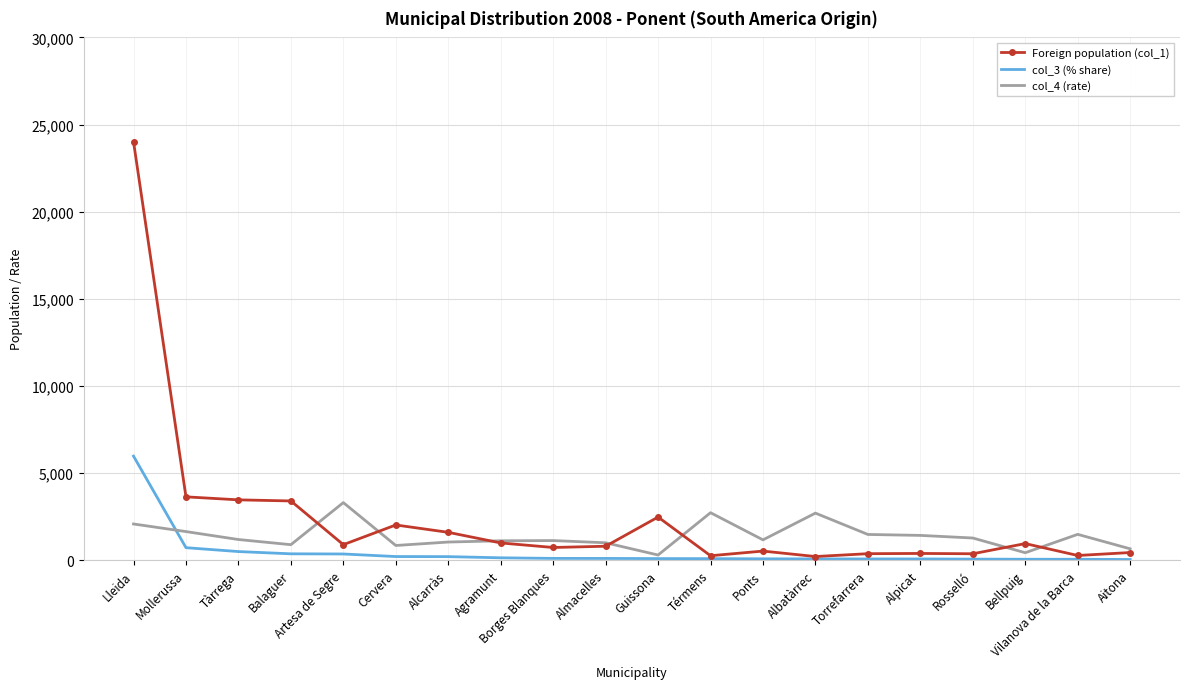

Which series has the widest spread of values?

Foreign population (col_1)